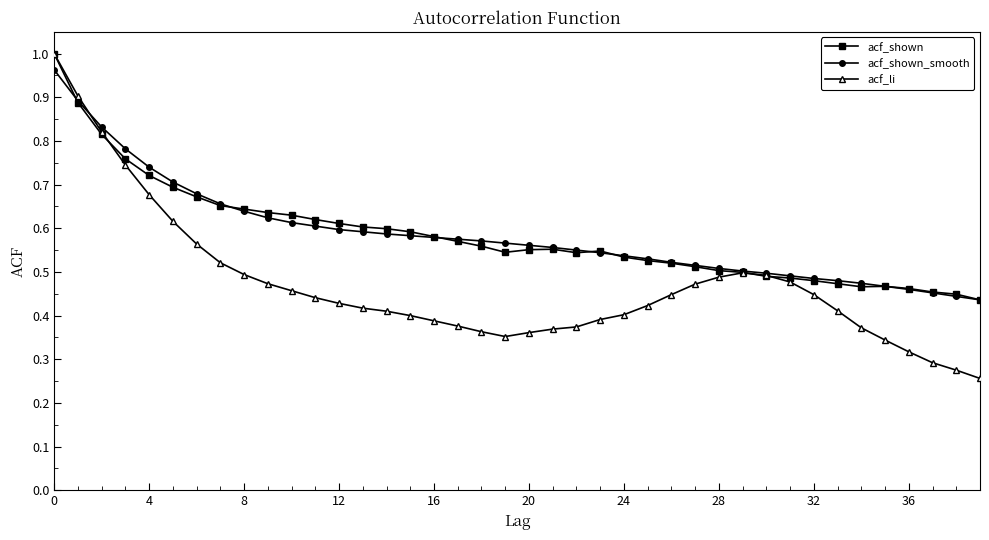

At how many categories does at least one series exceed 0?

40